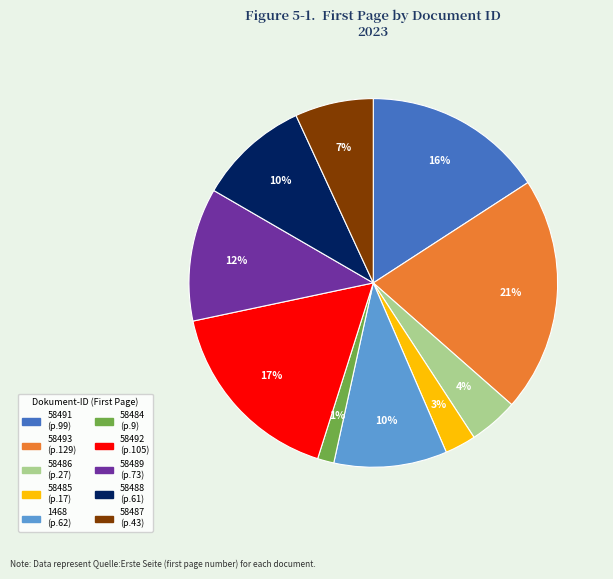

To the nearest percent, what is the average slice percentage?

10%